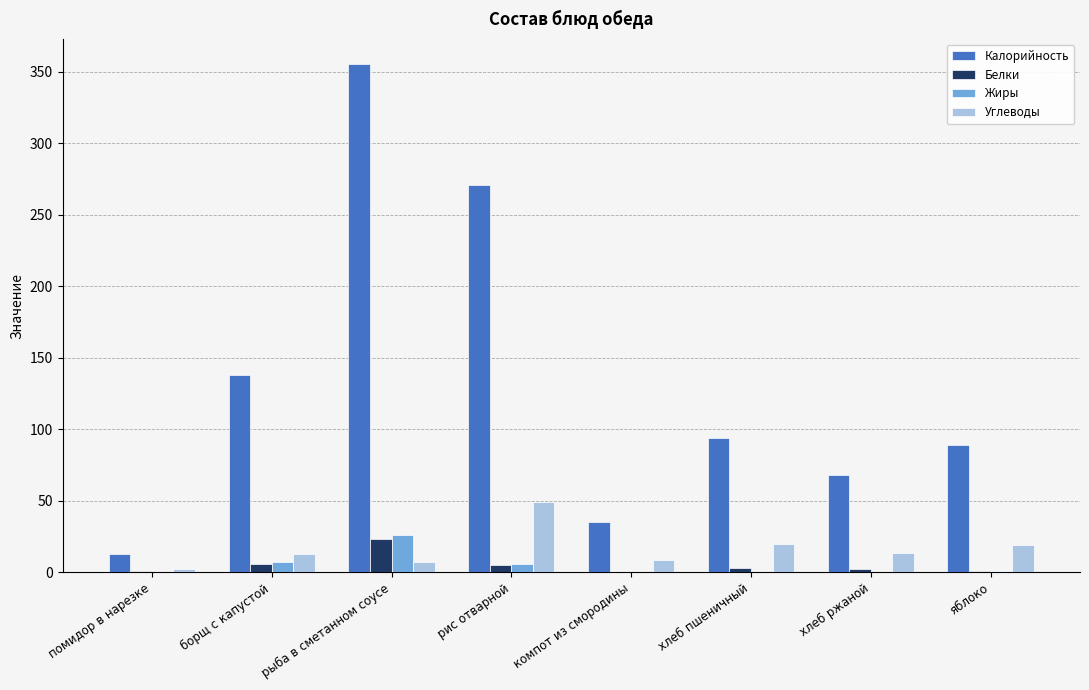

The value of Углеводы at хлеб ржаной is 13.4. True or false?

True